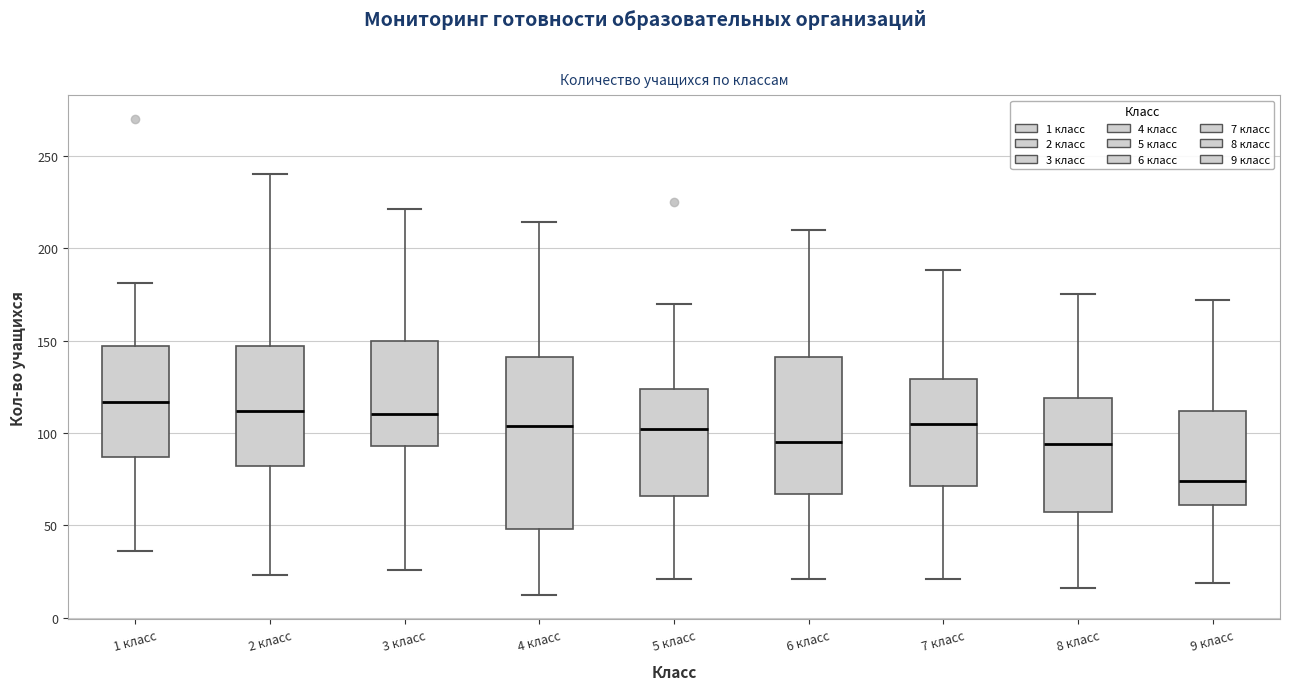

Which box's median line is the lowest?

9 класс